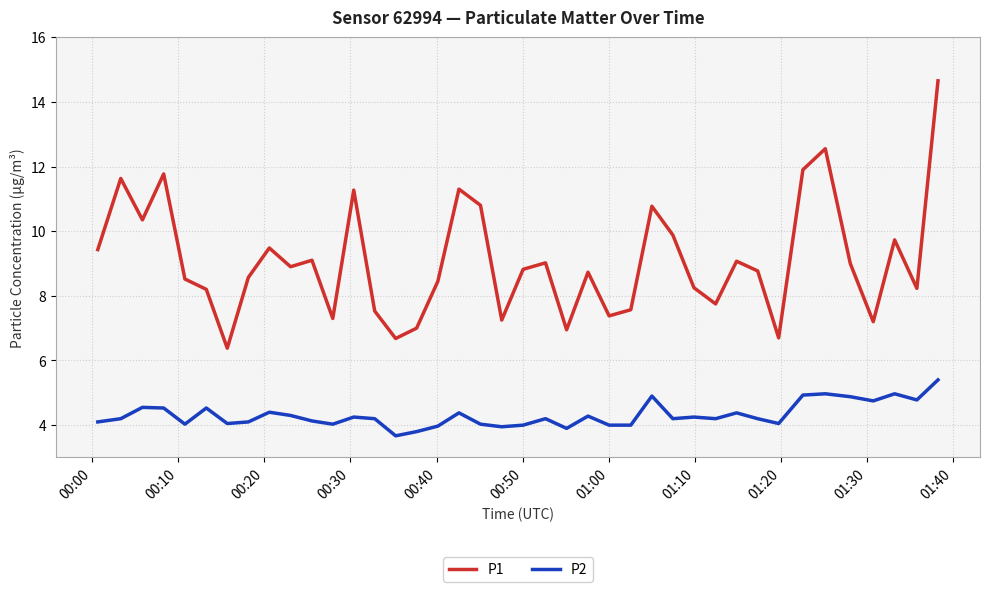

Which series has the largest range (max minus min)?

P1